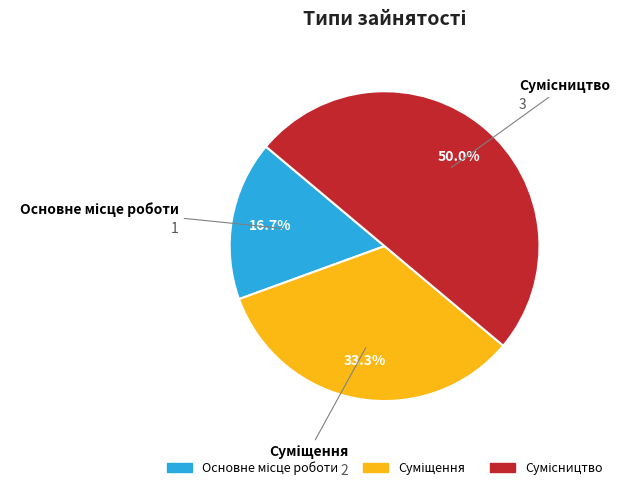

Rank the categories by value from highest to lowest.

Сумісництво, Суміщення, Основне місце роботи